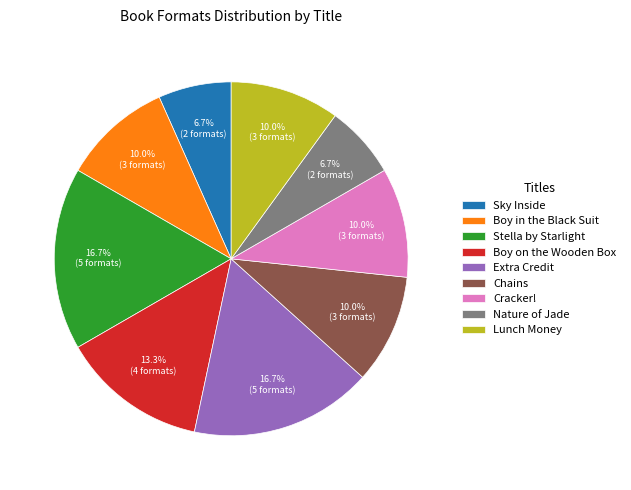

Which has a higher value, Boy on the Wooden Box or Nature of Jade?

Boy on the Wooden Box